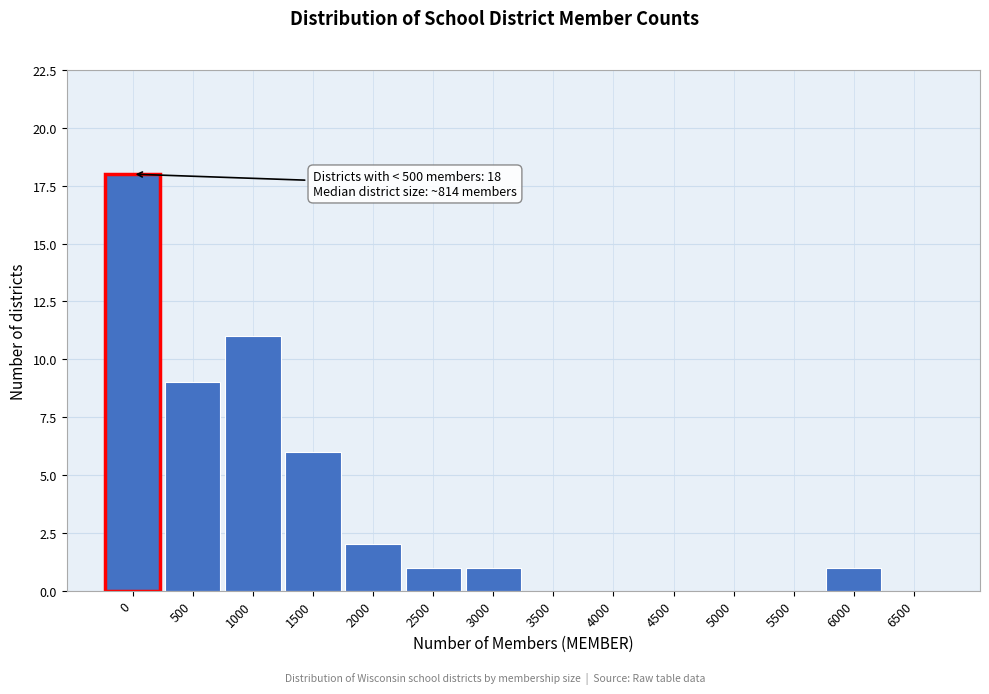

Reading left to right, list all the values displayed in this chart.

0=18	500=9	1000=11	1500=6	2000=2	2500=1	3000=1	3500=0	4000=0	4500=0	5000=0	5500=0	6000=1	6500=0